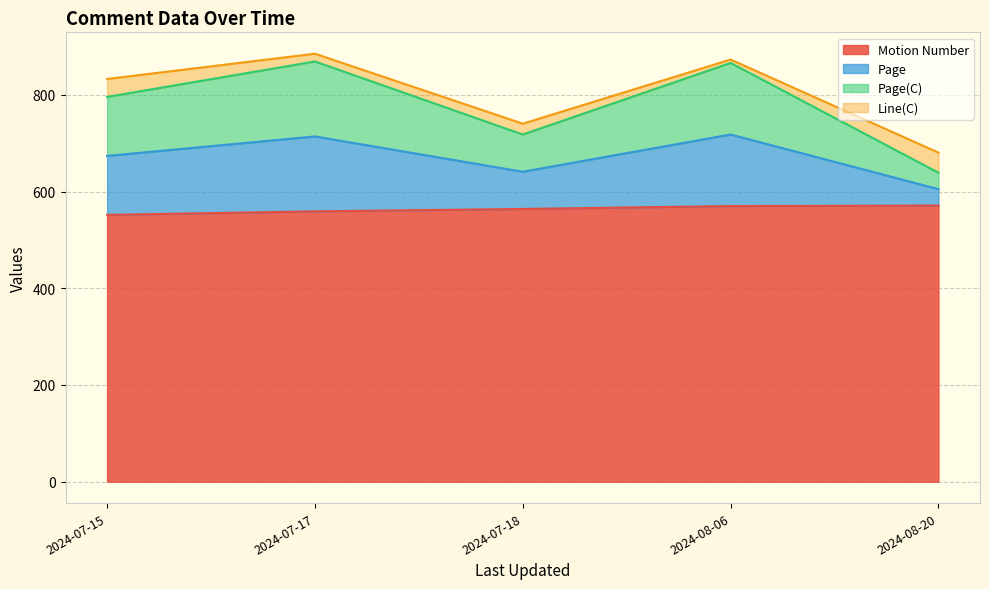

True or false: Motion Number has a value of 571 at 2024-08-20.

True